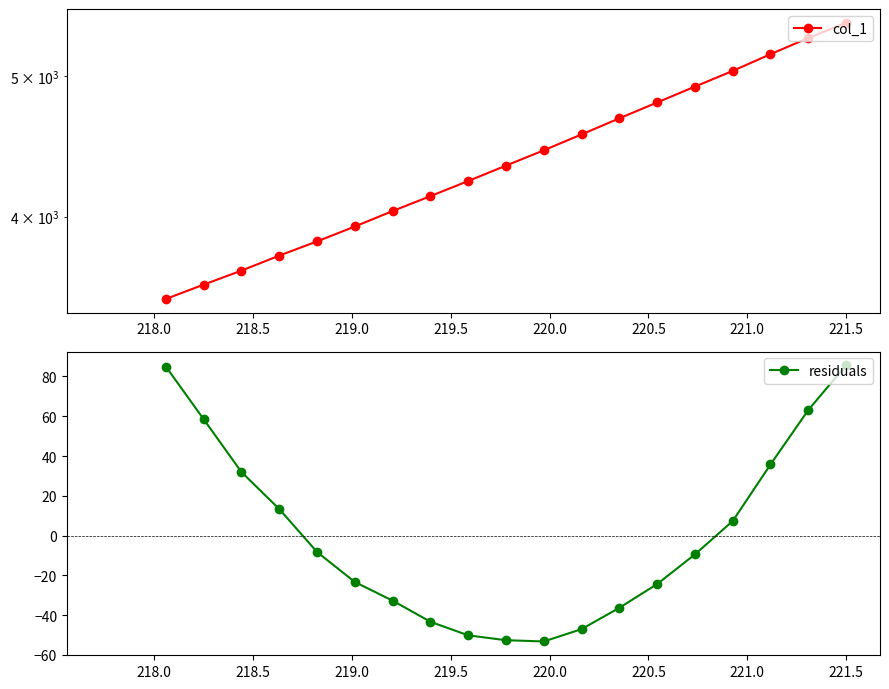

What is the maximum value for residuals?

85.6